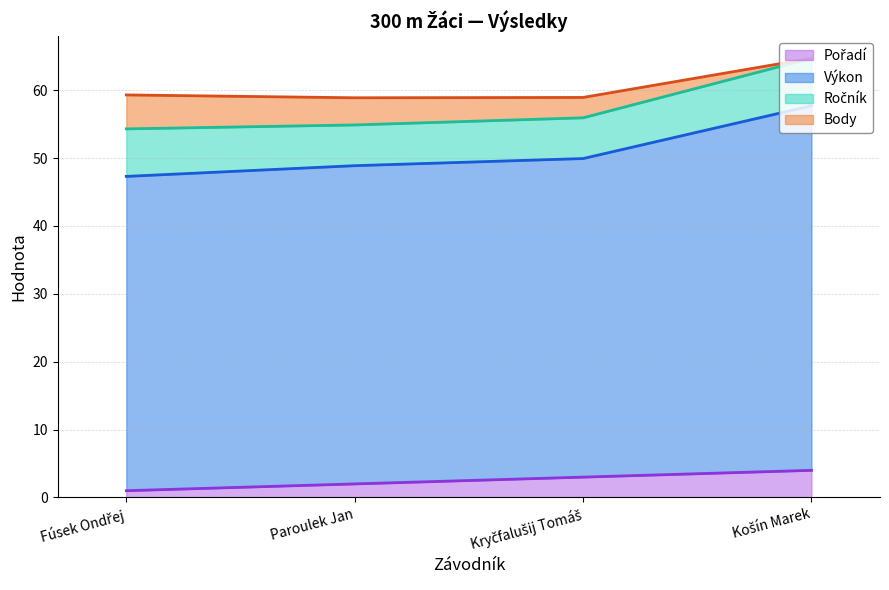

At how many categories does at least one series exceed 1?

4